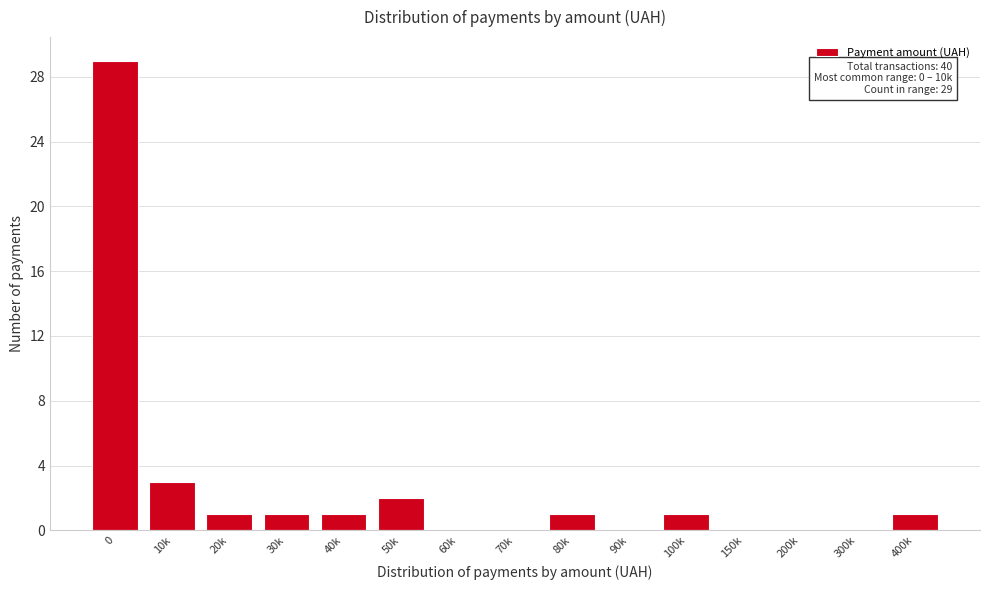

Reading right to left, transcribe all the data shown in this chart.

400k=1	300k=0	200k=0	150k=0	100k=1	90k=0	80k=1	70k=0	60k=0	50k=2	40k=1	30k=1	20k=1	10k=3	0=29